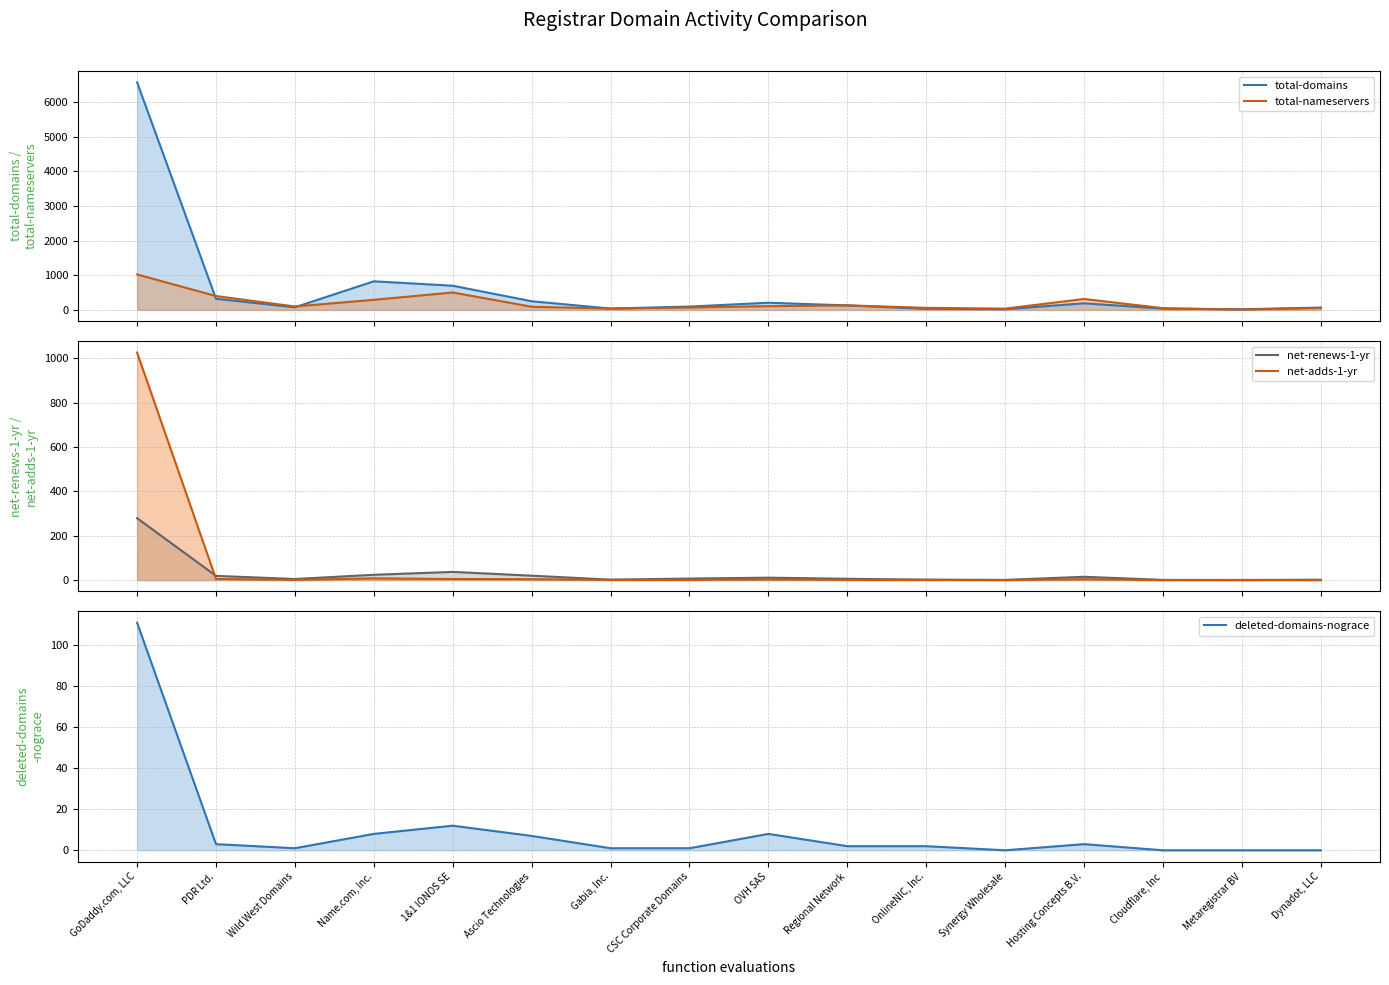

True or false: deleted-domains-nograce and total-domains cross at least once.

False